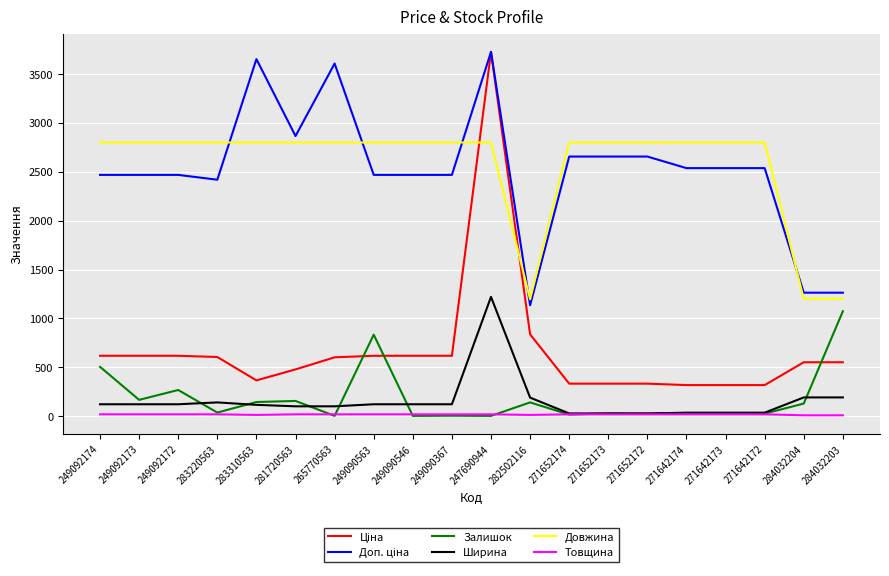

What is the highest value of the Залишок series?

1073.0